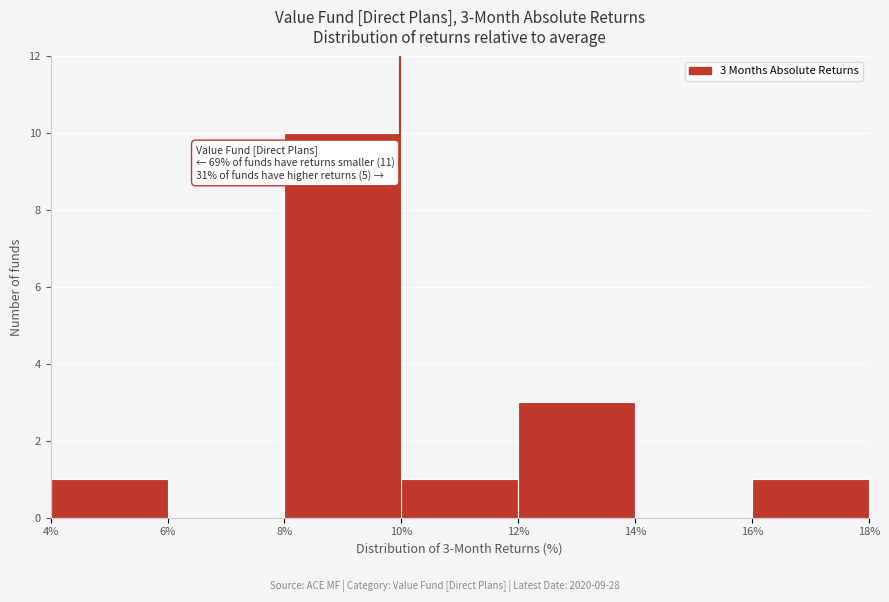

Which range on the x-axis has the tallest bar?

8% to 10%